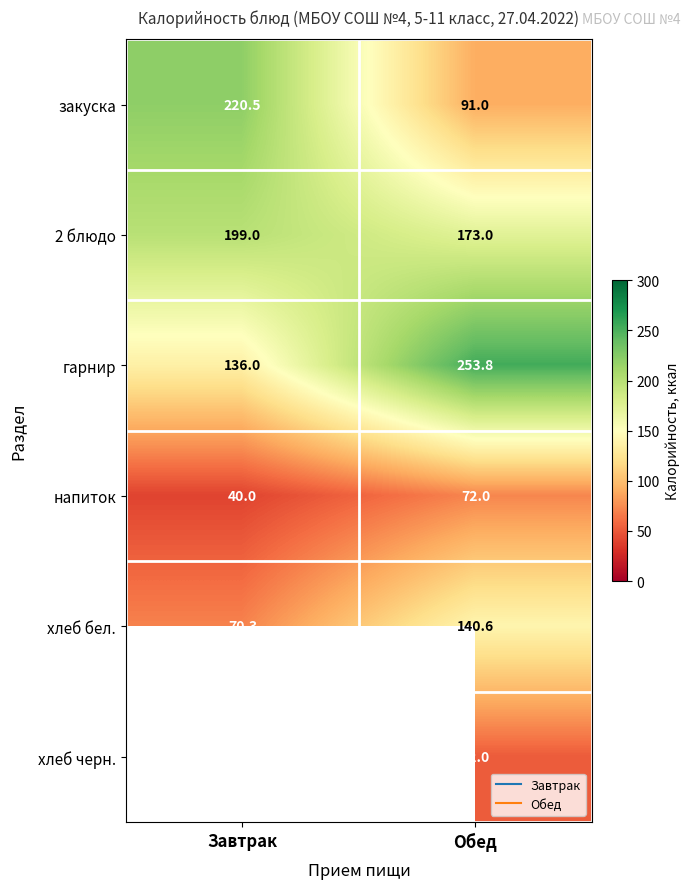

List the series in order of their peak value, highest first.

гарнир, закуска, 2 блюдо, хлеб бел., хлеб черн., напиток